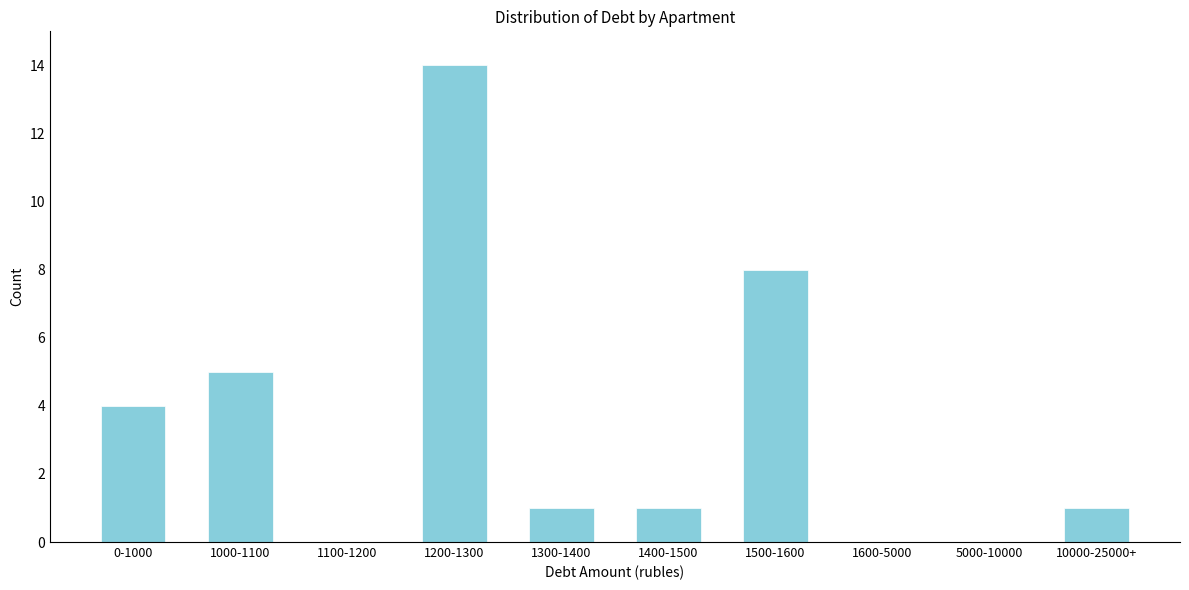

Reading left to right, transcribe all the data shown in this chart.

0-1000=4	1000-1100=5	1100-1200=0	1200-1300=14	1300-1400=1	1400-1500=1	1500-1600=8	1600-5000=0	5000-10000=0	10000-25000+=1